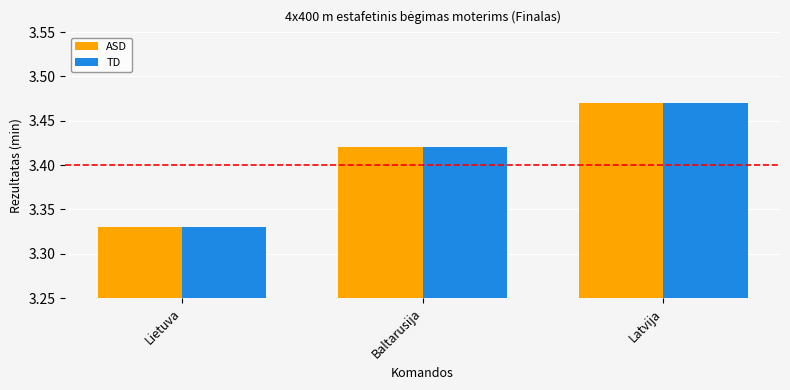

What is the label of the 2nd bar from the left?

Baltarusija